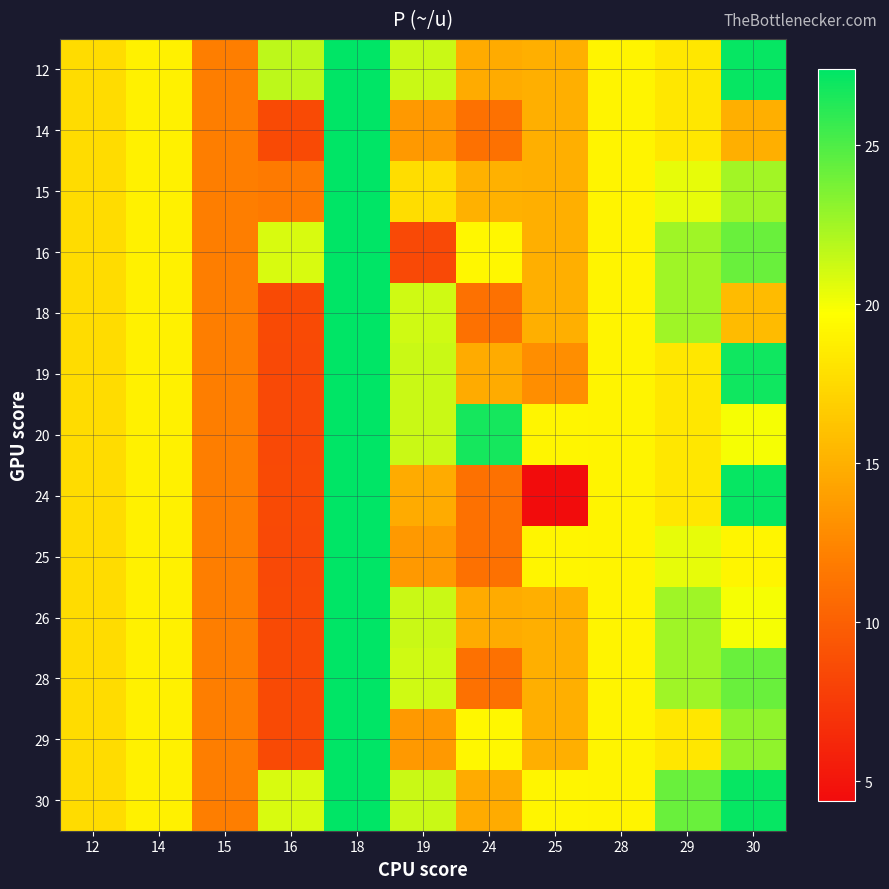

Which category has the highest value across all series?

18